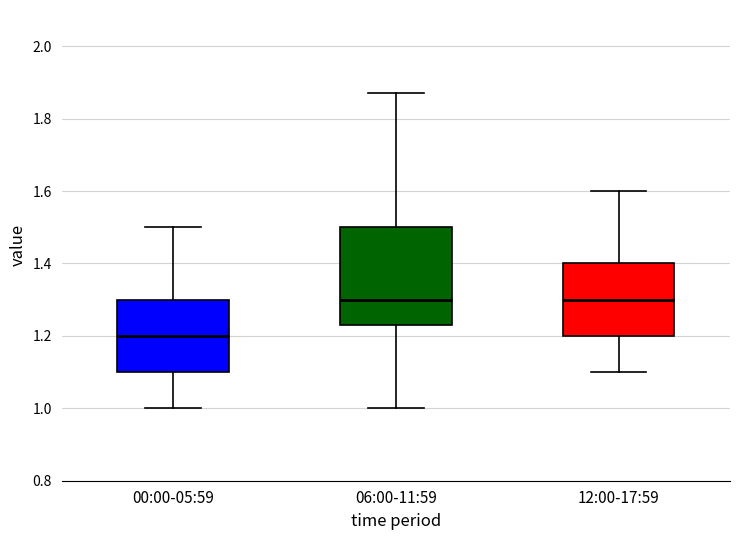

Which box's median line is the lowest?

00:00-05:59